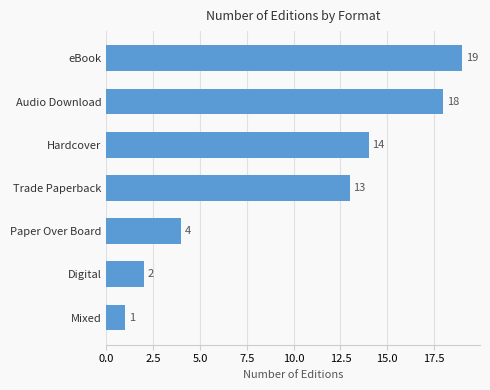

What is the ratio of the value at Hardcover to the value at eBook?

0.7